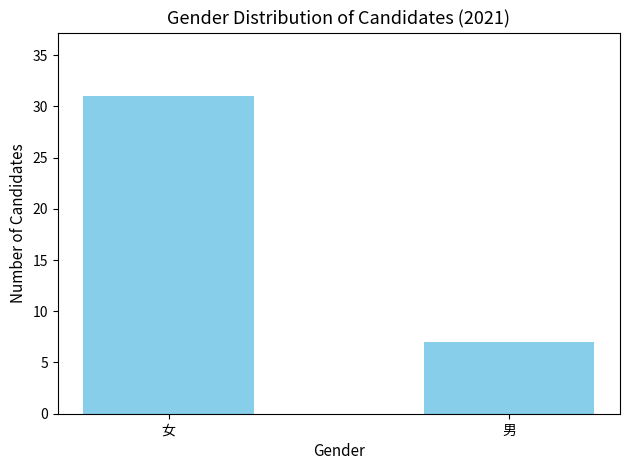

What position from the right is 女?

2